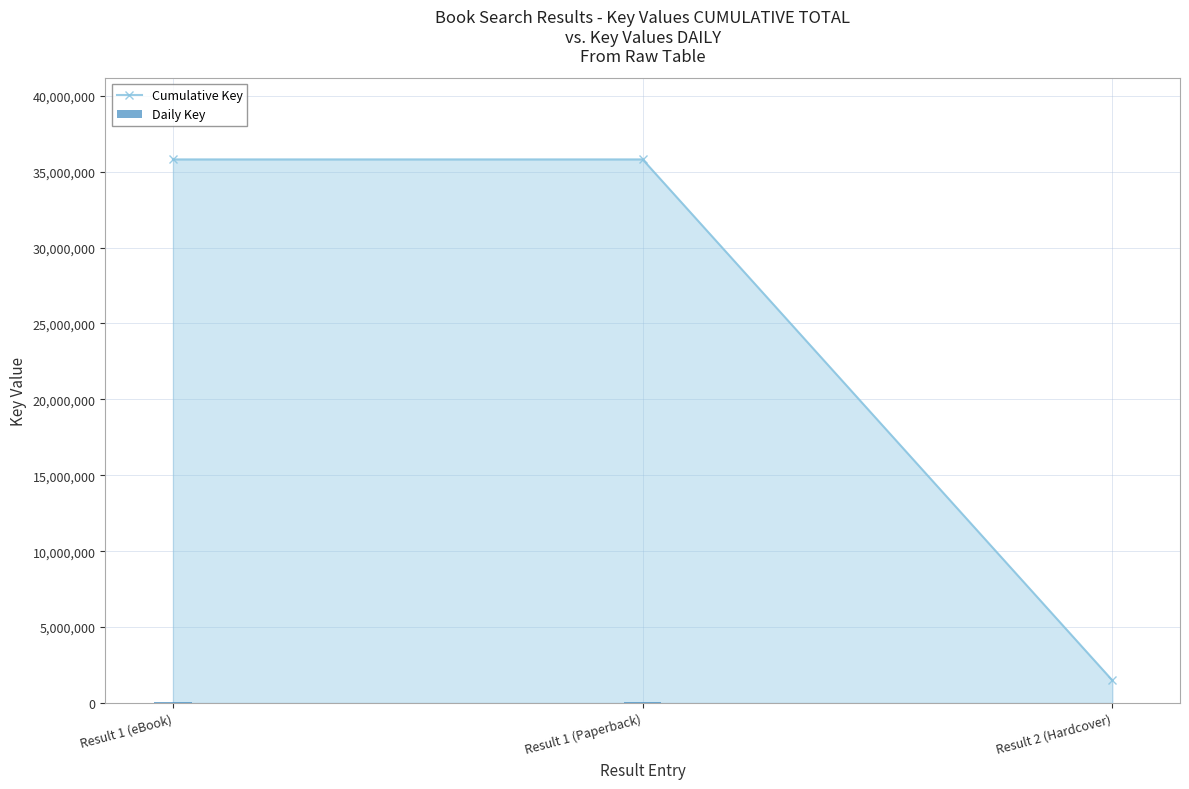

What are all the series names shown in the legend?

Cumulative Key, Daily Key